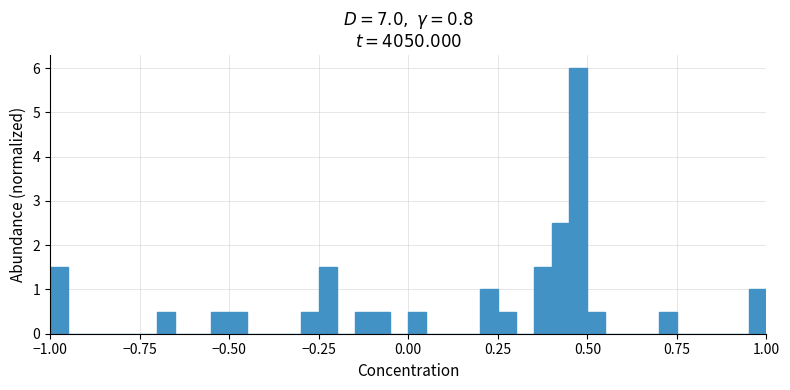

Read against the x-axis, roughly where is the centre of the tallest bar?

0.50